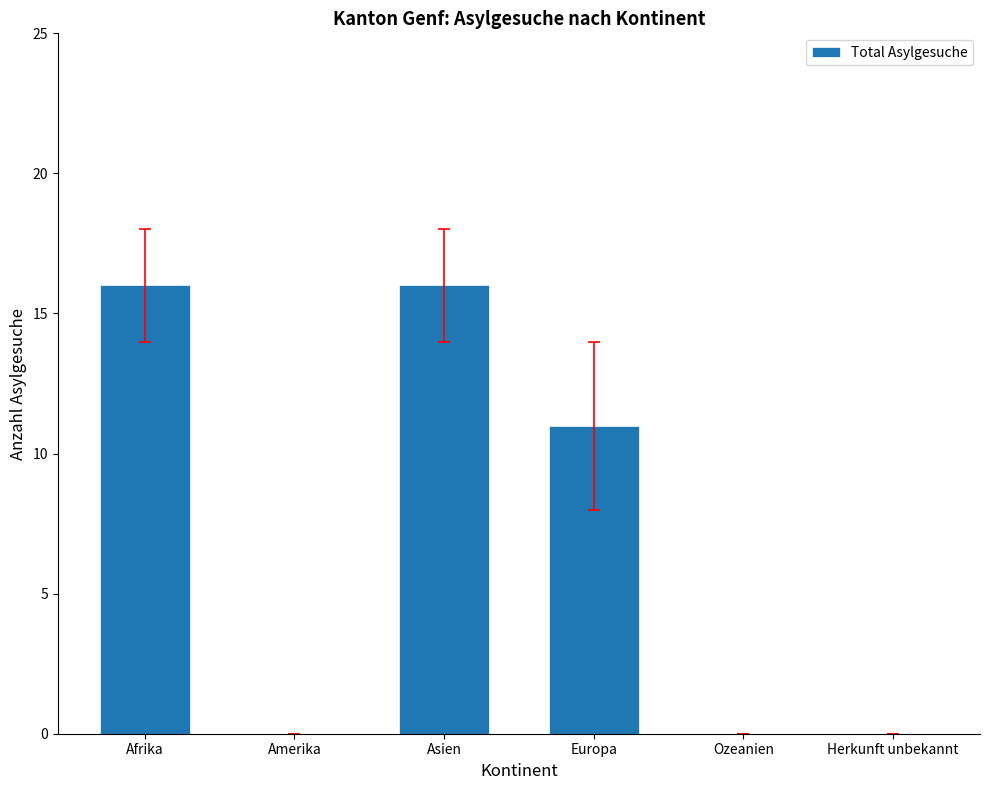

How many series are shown in this chart?

1